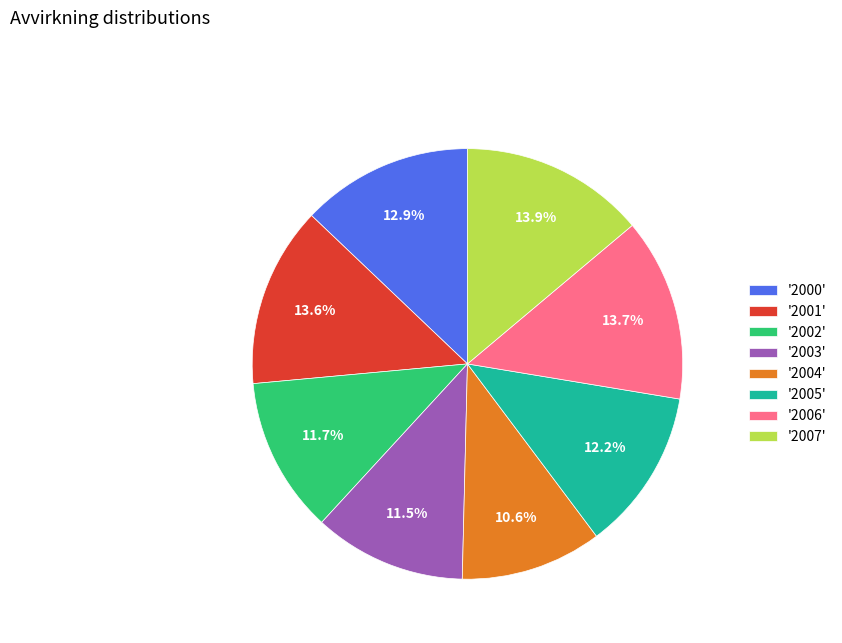

Does '2007' account for over 50% of the chart?

No